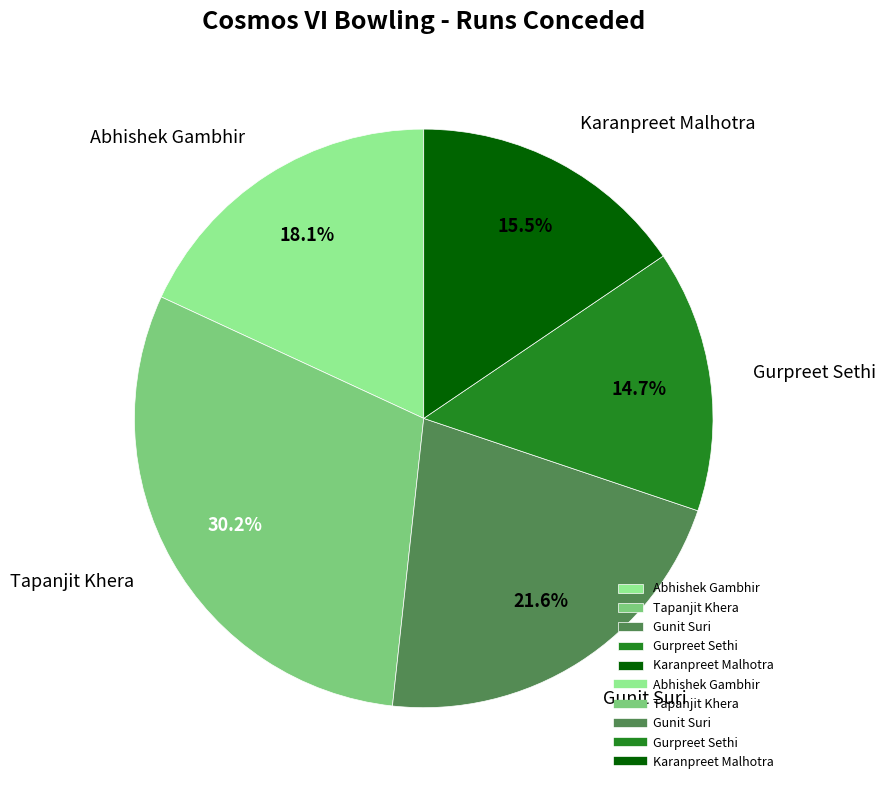

True or false: Tapanjit Khera accounts for 30% of the total.

True